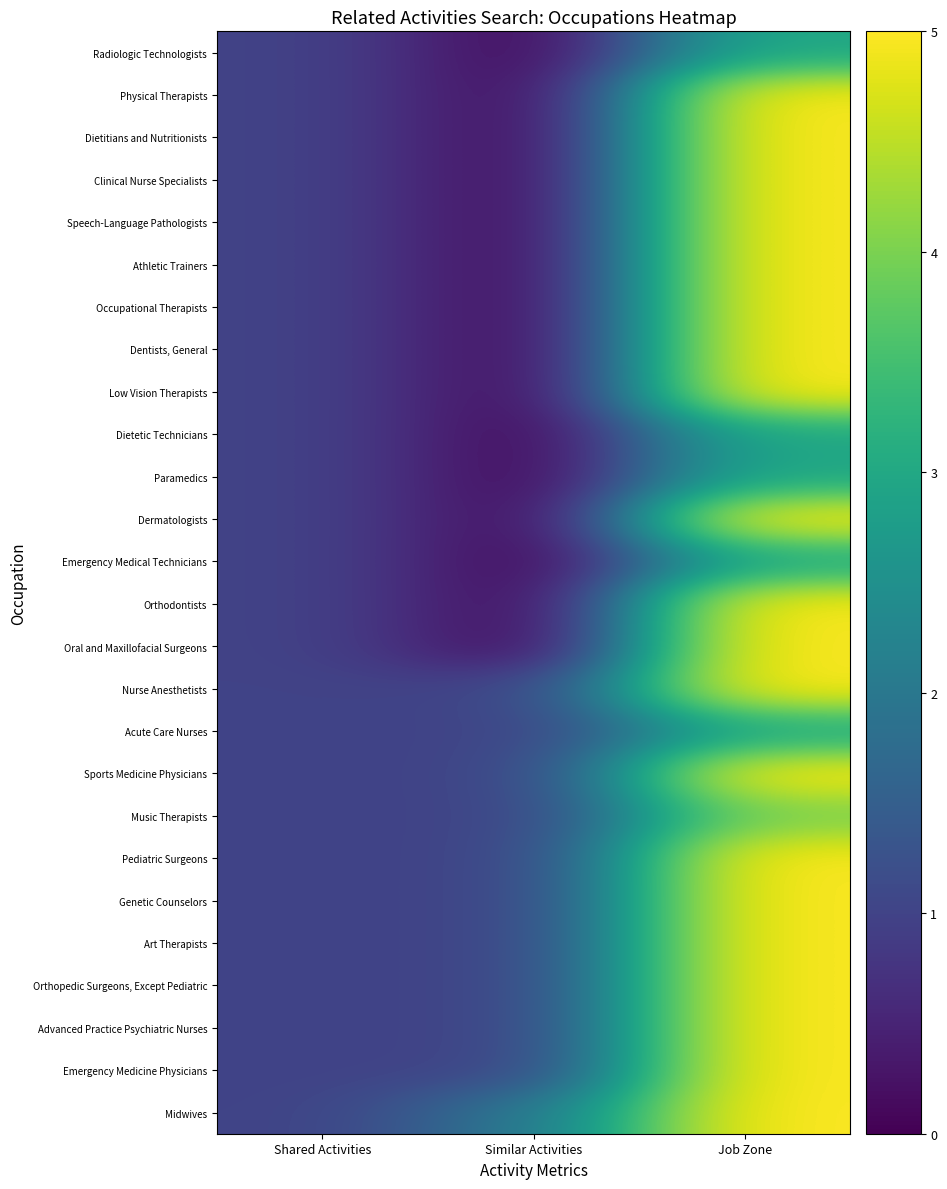

At which category is the sum across all series the highest?

Job Zone